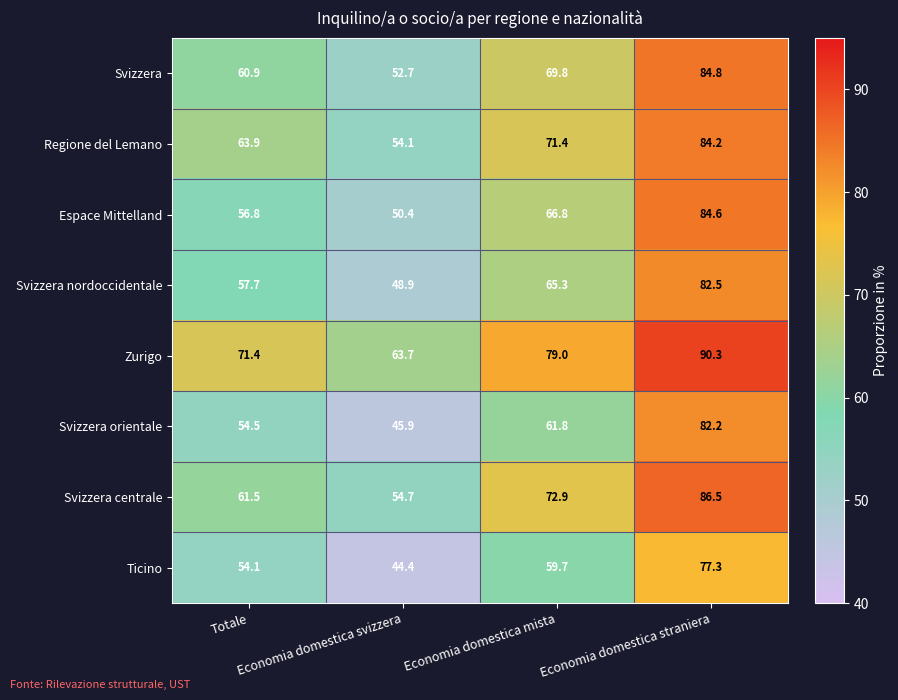

Which label corresponds to the largest value in the chart?

Economia domestica straniera